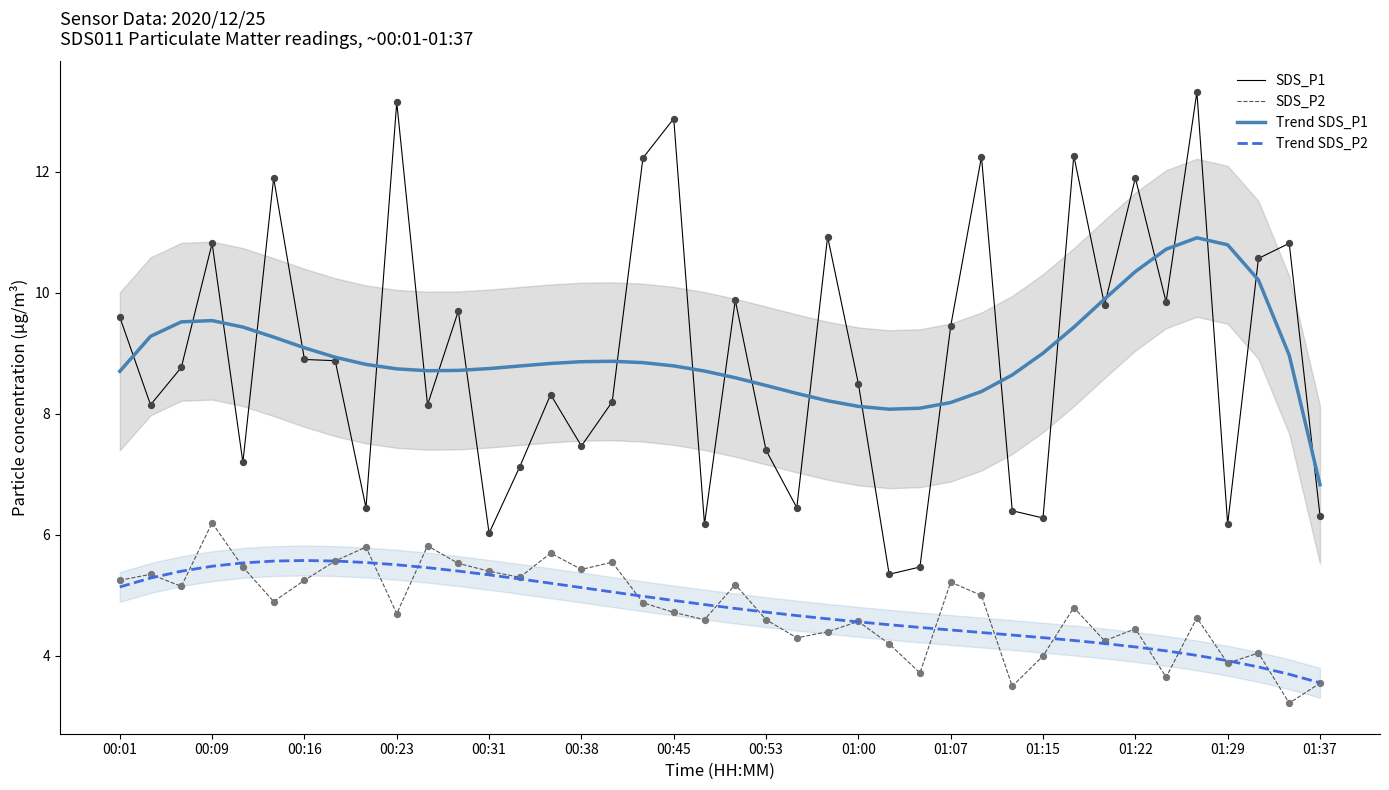

Which series reaches the minimum Y coordinate?

SDS_P2